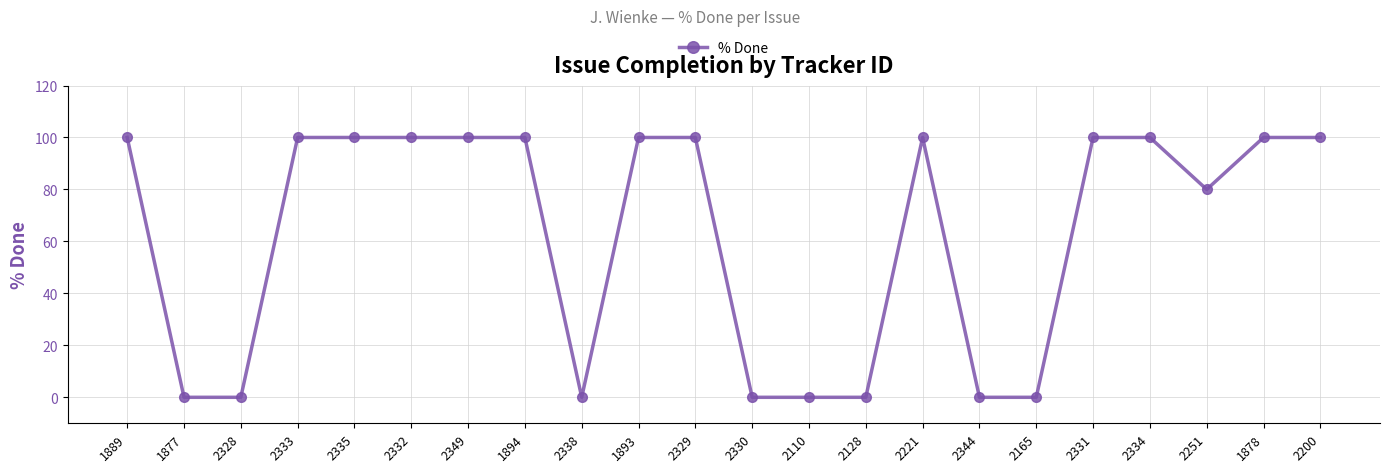

The chart shows a value of 107 at 2251. True or false?

False